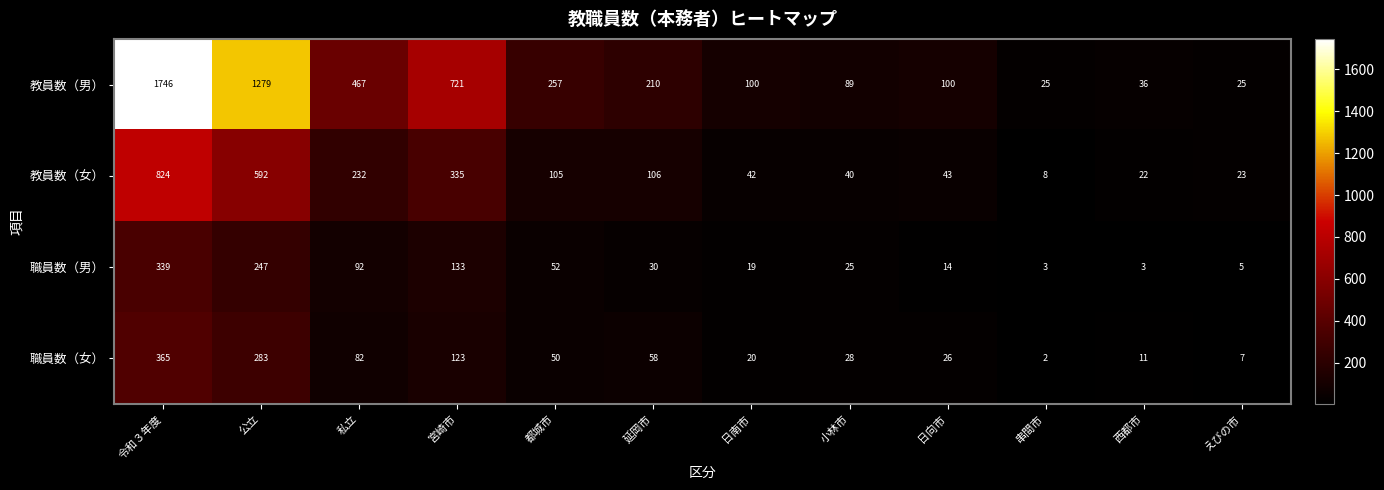

What is the difference between the 教員数（男） values at 串間市 and 延岡市?

185